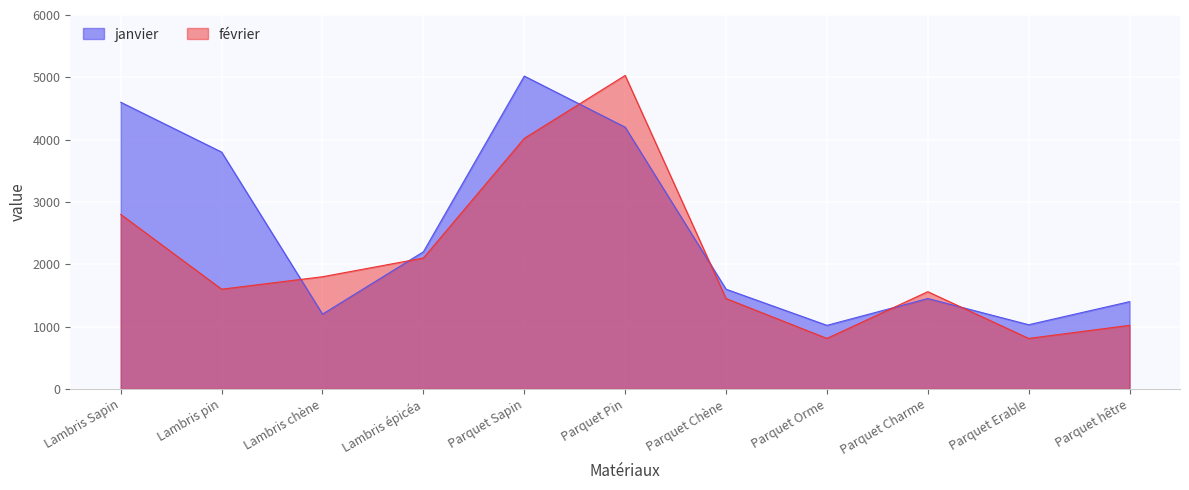

Is the value of janvier at Lambris chène greater than the value of février at Parquet Orme?

Yes